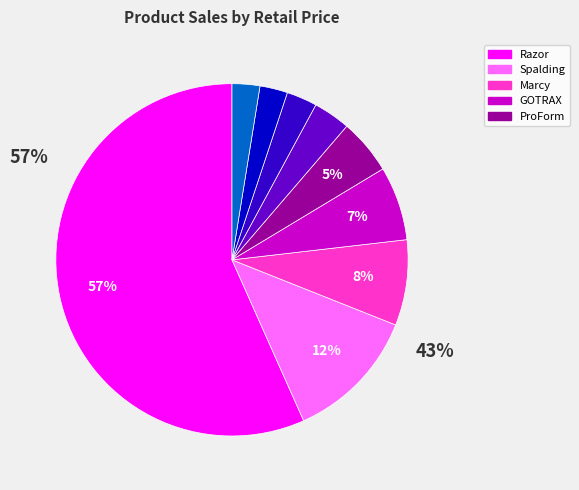

Does GOTRAX account for over 50% of the chart?

No